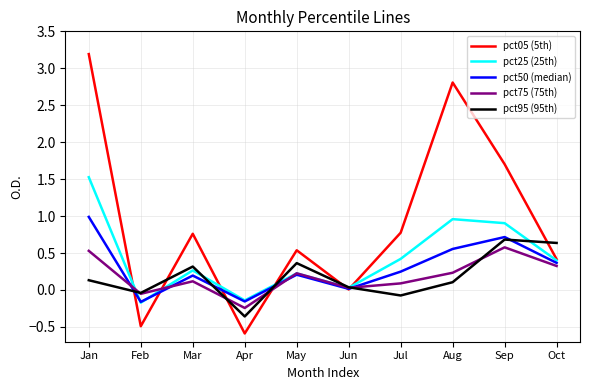

What is the sum of the pct50 (median) values at Jul and Jan?

1.2